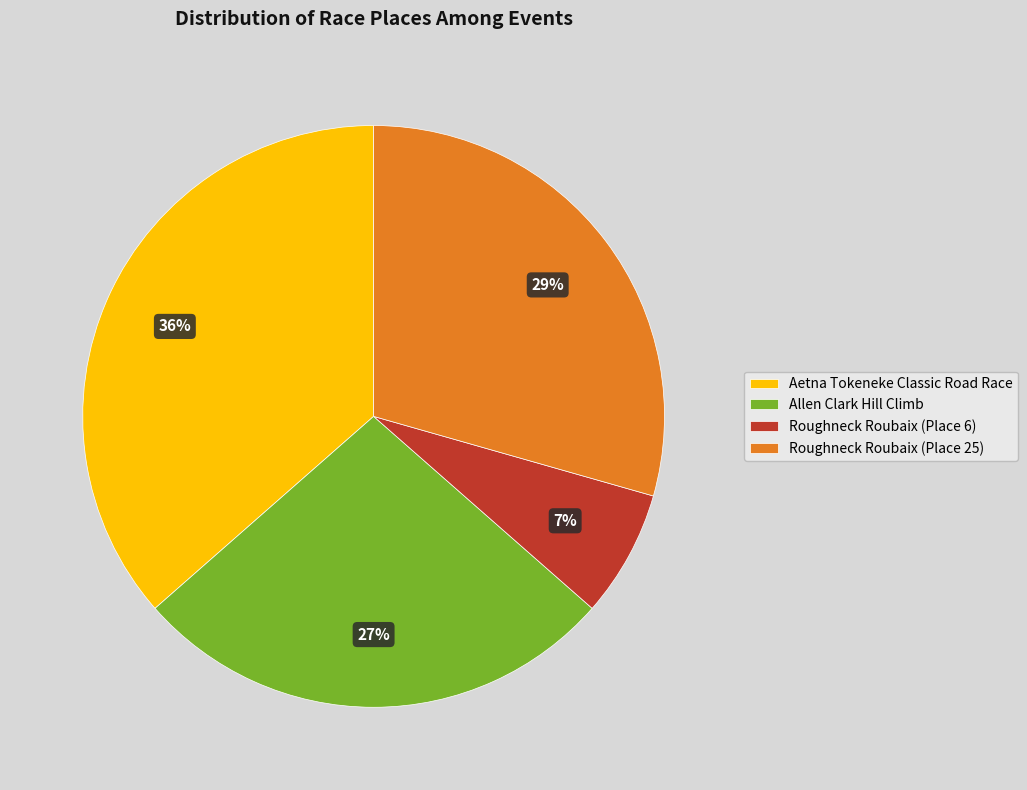

To the nearest percent, what is the difference between the largest and smallest slice percentages?

29%